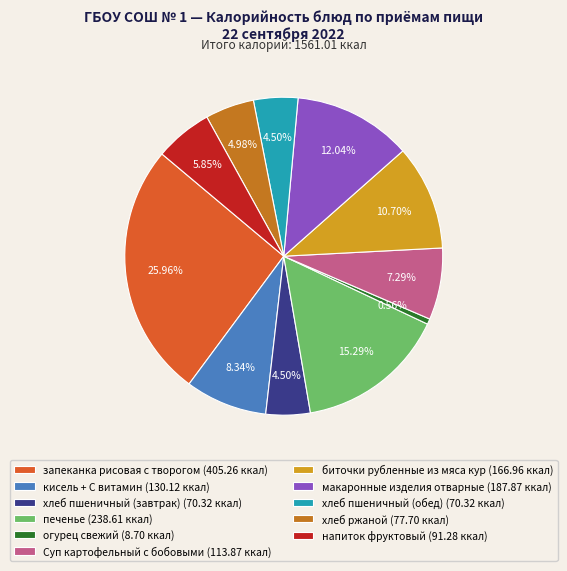

What is the largest slice in the pie chart?

запеканка рисовая с творогом